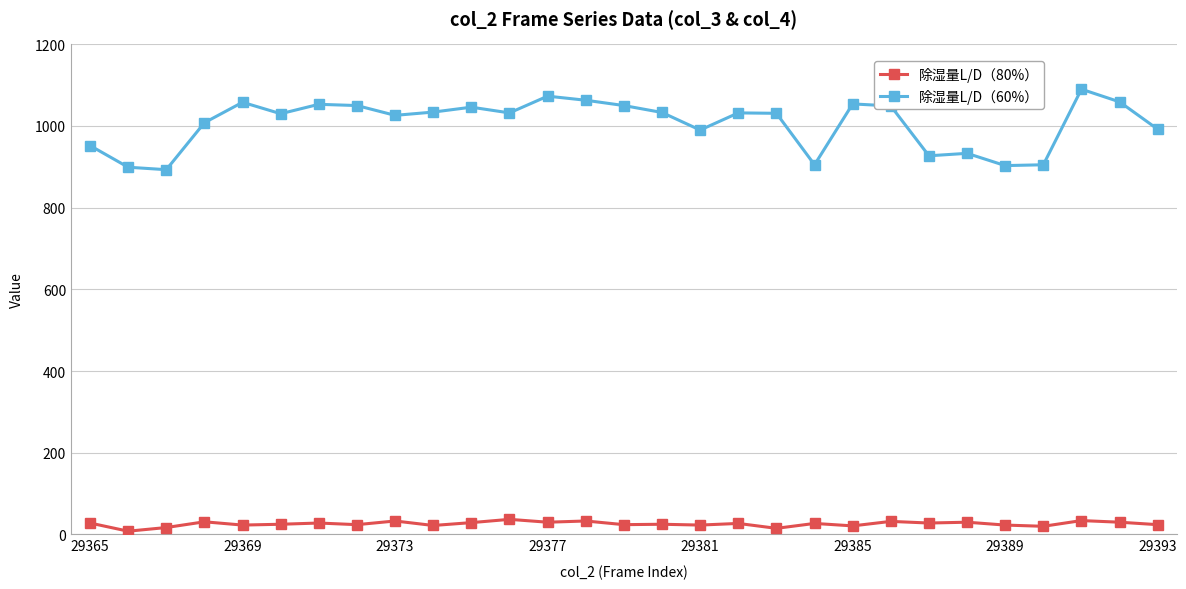

What is the lowest value of the 除湿量L/D（60%） series?

893